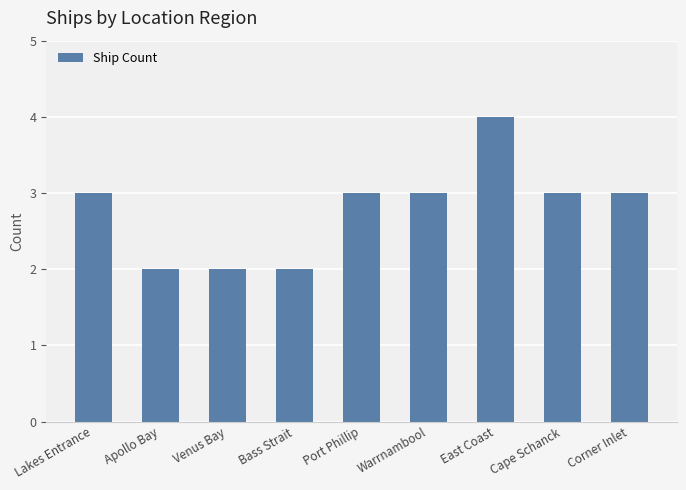

Which label corresponds to the largest value in the chart?

East Coast